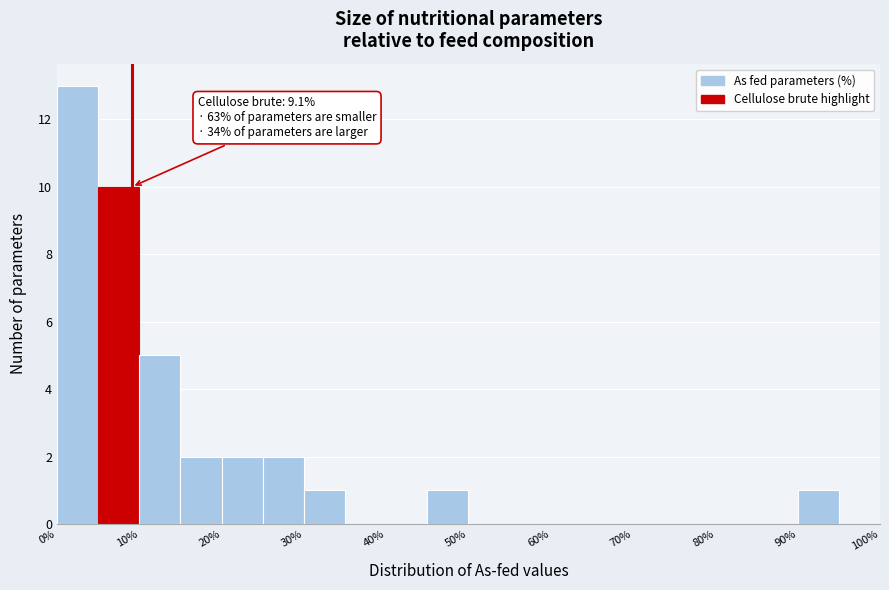

Over which range of the x-axis is the bar tallest?

0 to 5